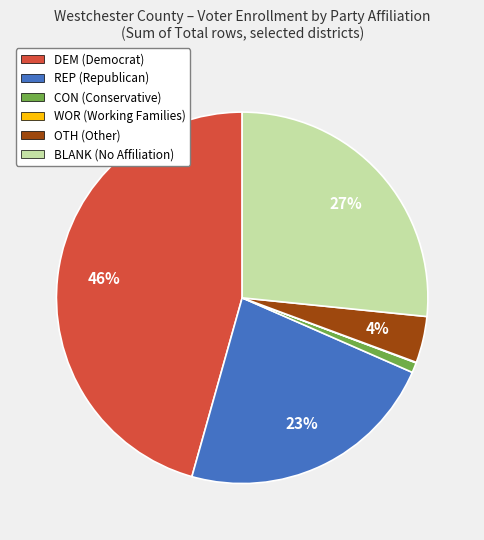

The DEM slice represents 52% of the pie. True or false?

False